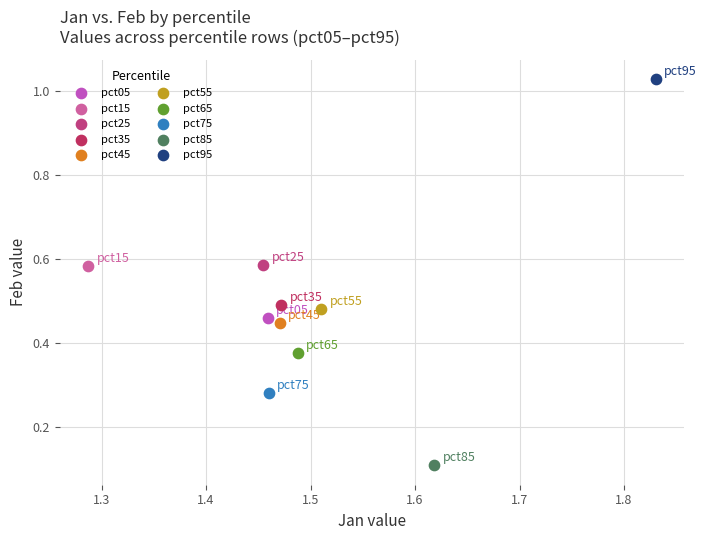

What are all the series names shown in the legend?

pct05, pct15, pct25, pct35, pct45, pct55, pct65, pct75, pct85, pct95